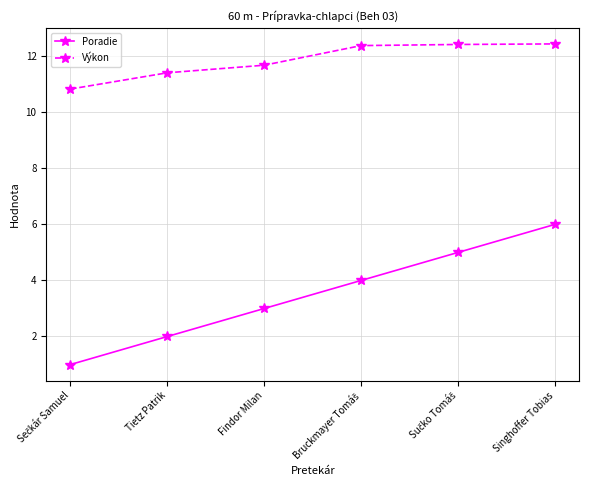

What is the difference between the maximum and minimum values in the Poradie series?

5.0